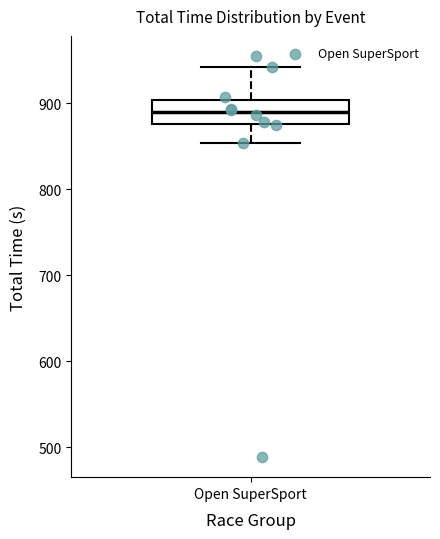

Read this box plot against the y-axis: the position of the median line, the range covered by the box, and the ends of both whiskers. The values are not printed on the chart, so give them approximately, as read against the axis.

median 890, box 880 to 900, whiskers 850 to 940